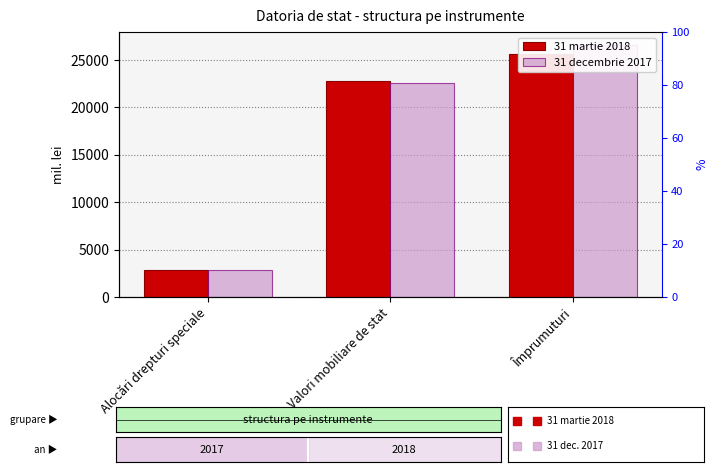

What is the average value of the 31 martie 2018 series?

17106.1